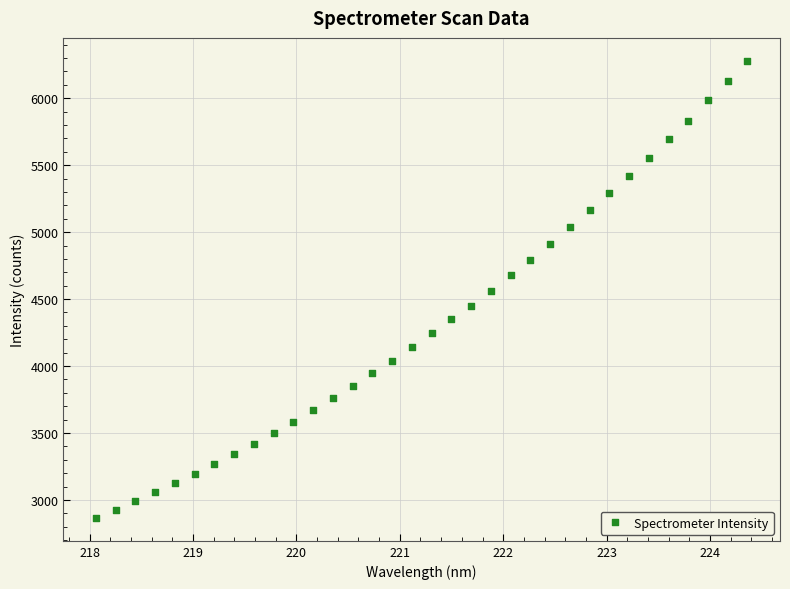

What is the range of Y values (max minus min)?

3414.2